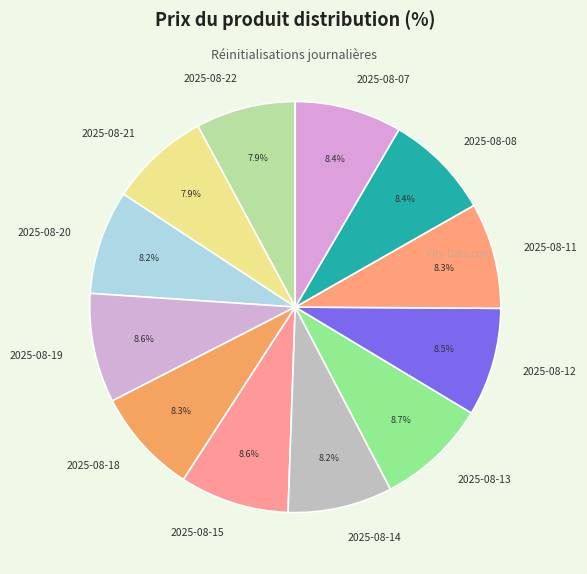

What portion of the pie excludes 2025-08-20?

91.8%